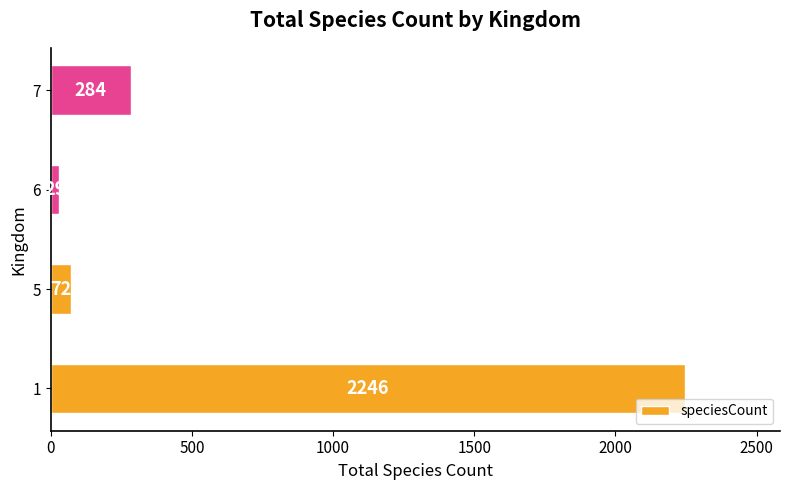

True or false: the data shows 2947 at 1.

False